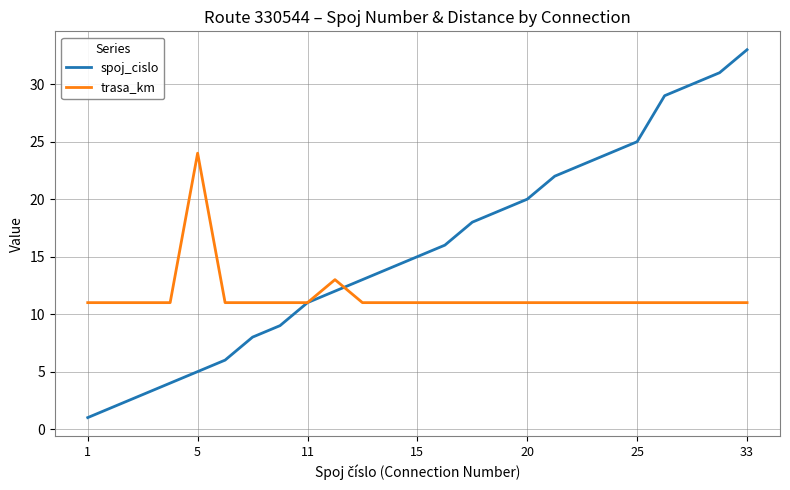

What is the difference between the maximum and second lowest values in the spoj_cislo series?

31